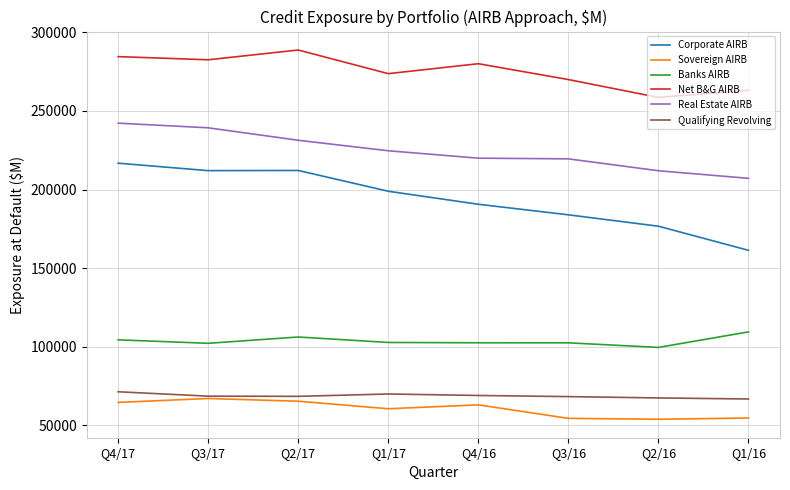

What is the total value across all series at Q4/17?

984003